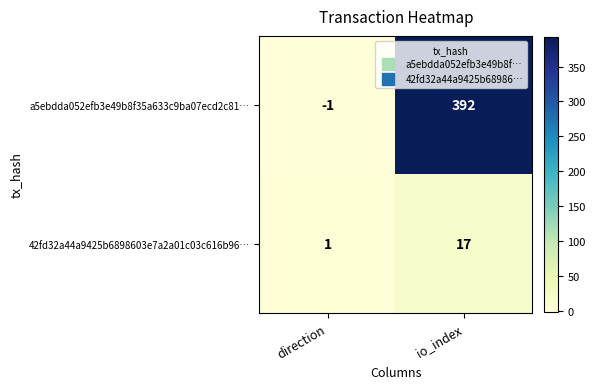

Which series changed the most between direction and io_index?

a5ebdda052efb3e49b8f35a633c9ba07ecd2c81…